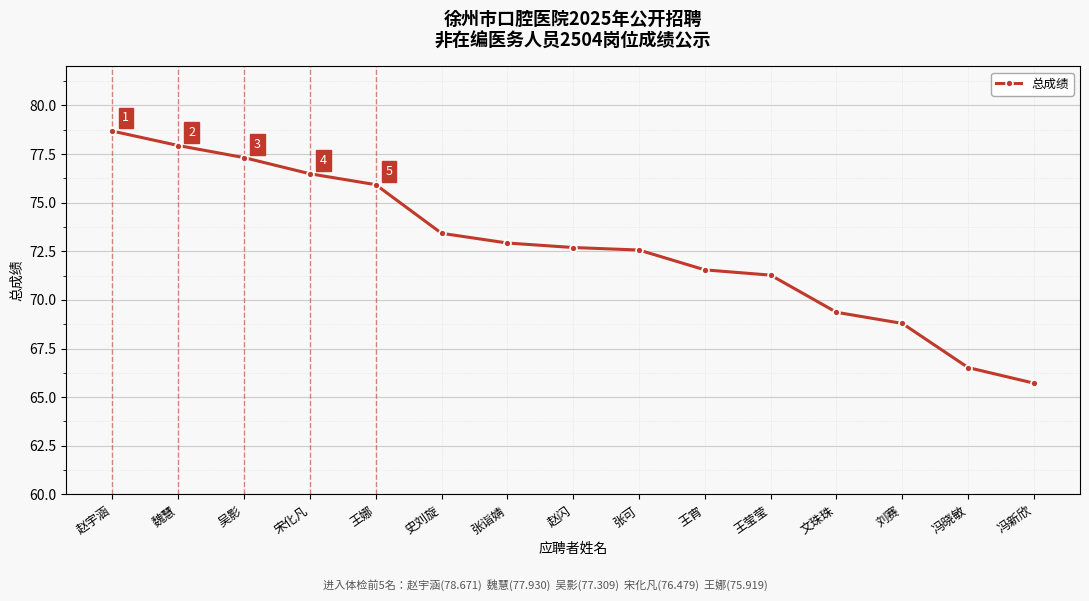

What position from the left is 宋化凡?

4